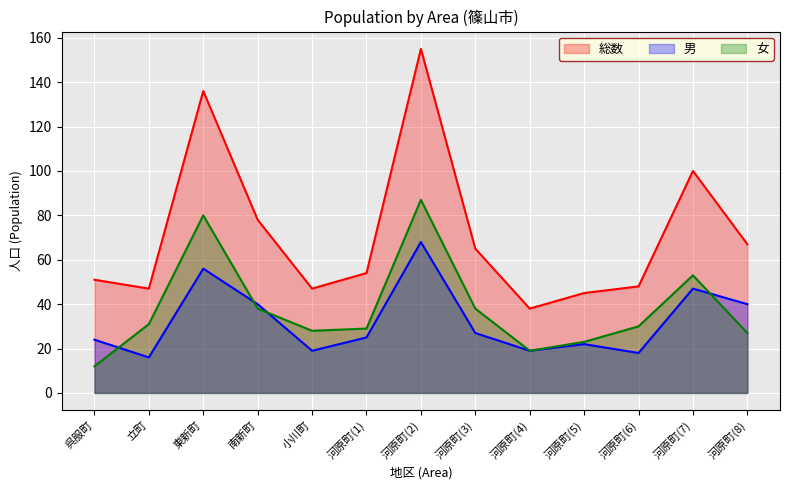

Reading right to left, list all the values displayed in this chart.

総数: 河原町(8)=67	河原町(7)=100	河原町(6)=48	河原町(5)=45	河原町(4)=38	河原町(3)=65	河原町(2)=155	河原町(1)=54	小川町=47	南新町=78	東新町=136	立町=47	呉服町=51
男: 河原町(8)=40	河原町(7)=47	河原町(6)=18	河原町(5)=22	河原町(4)=19	河原町(3)=27	河原町(2)=68	河原町(1)=25	小川町=19	南新町=40	東新町=56	立町=16	呉服町=24
女: 河原町(8)=27	河原町(7)=53	河原町(6)=30	河原町(5)=23	河原町(4)=19	河原町(3)=38	河原町(2)=87	河原町(1)=29	小川町=28	南新町=38	東新町=80	立町=31	呉服町=12